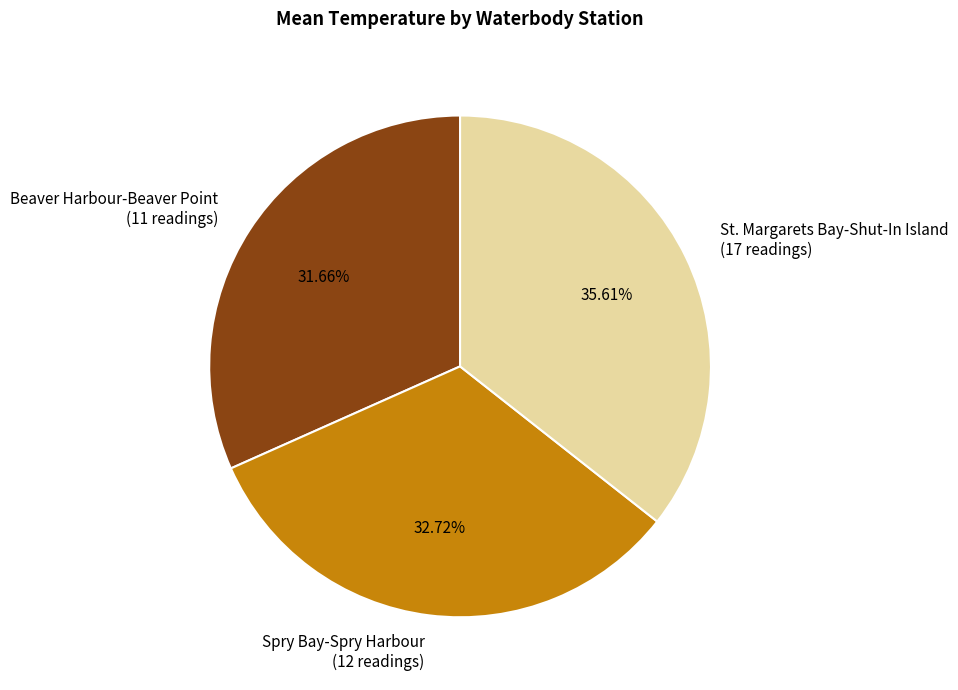

Is there any slice that represents more than half of the pie?

No